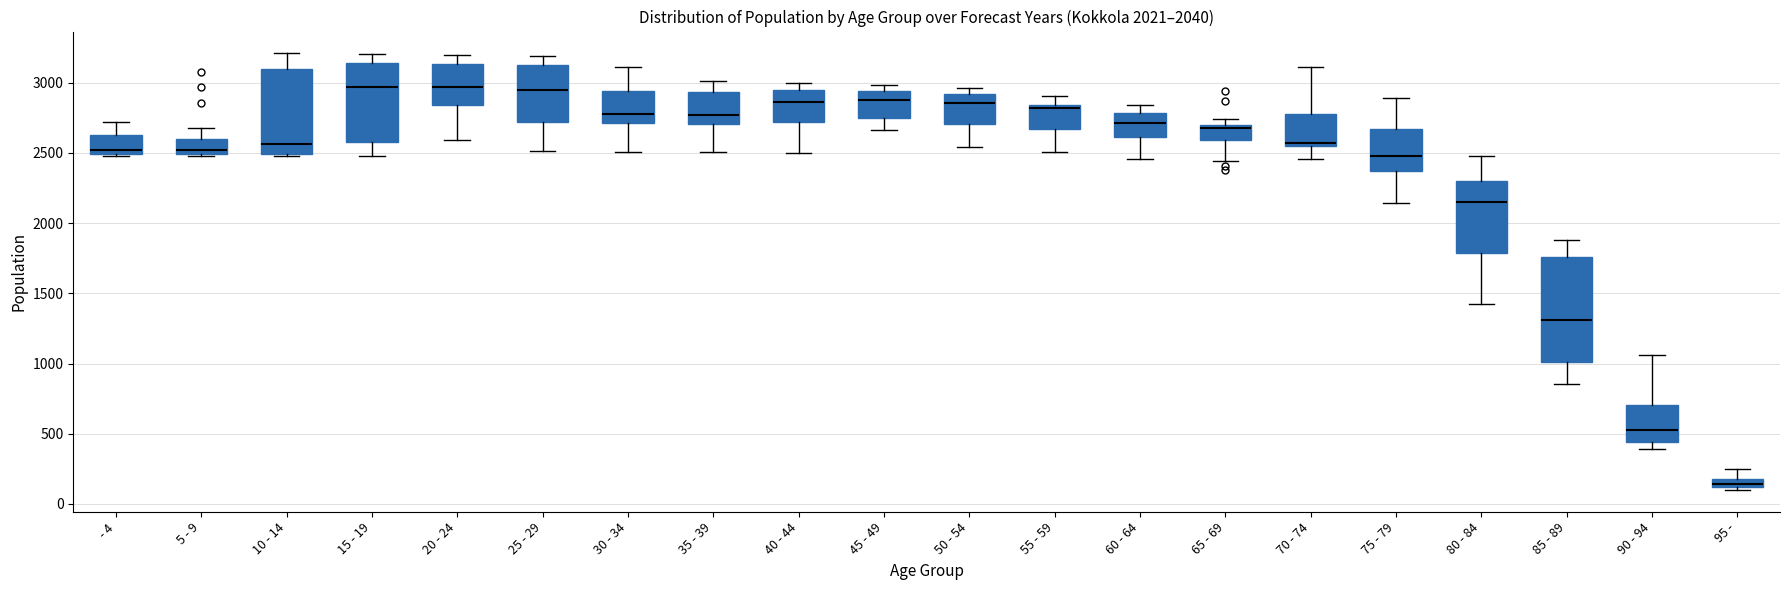

Which box is the tallest, from its lower edge to its upper edge?

85 - 89